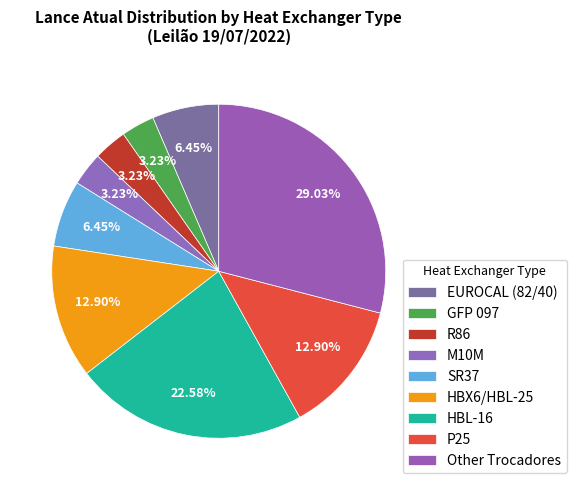

Is there a majority slice in this chart?

No